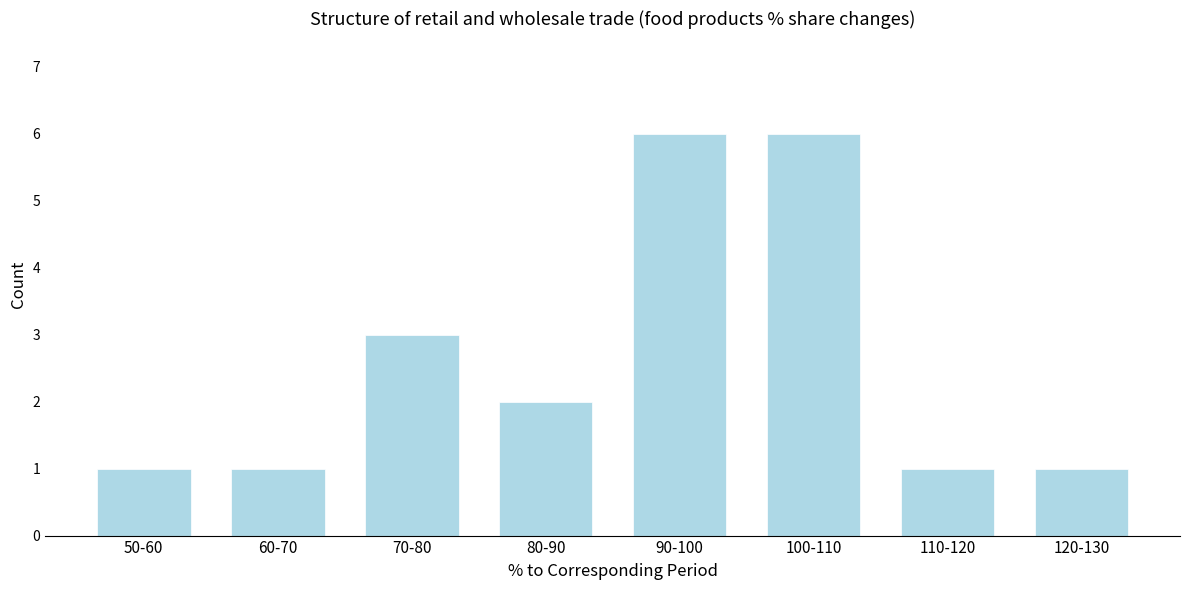

Reading left to right, transcribe all the data shown in this chart.

1	1	3	2	6	6	1	1